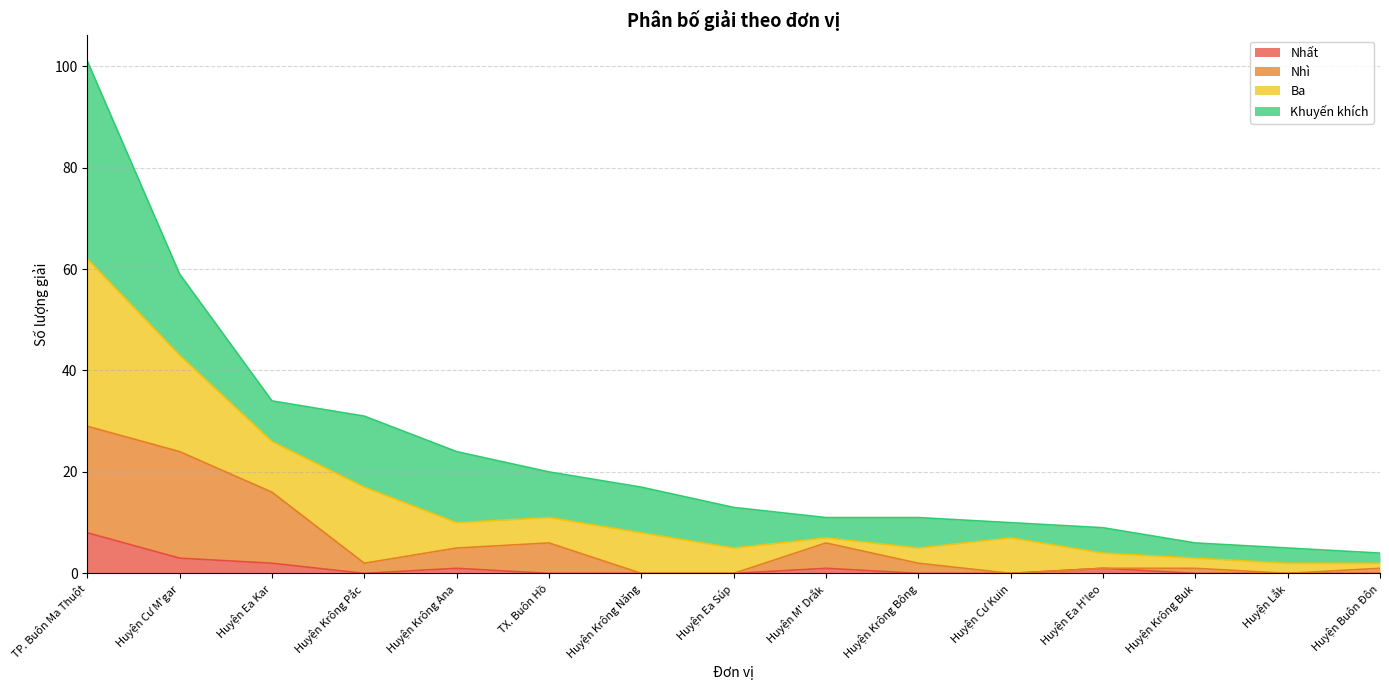

The Nhất series shows 0 at Huyện Cư Kuin. True or false?

True